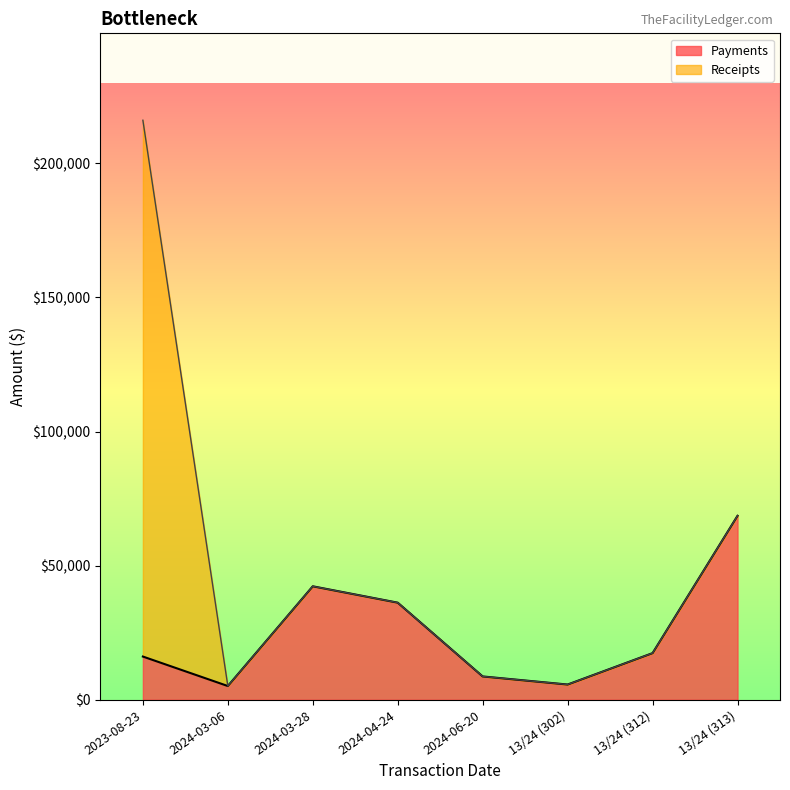

Which category has the lowest value across all series?

2024-03-06